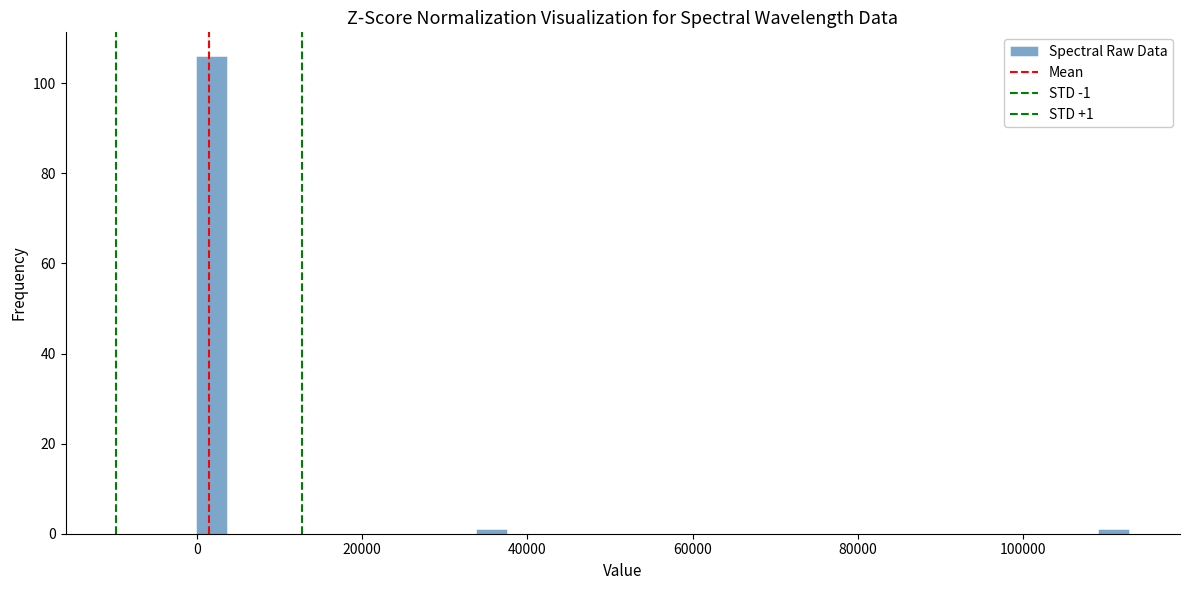

Read against the x-axis, roughly where is the centre of the tallest bar?

2000